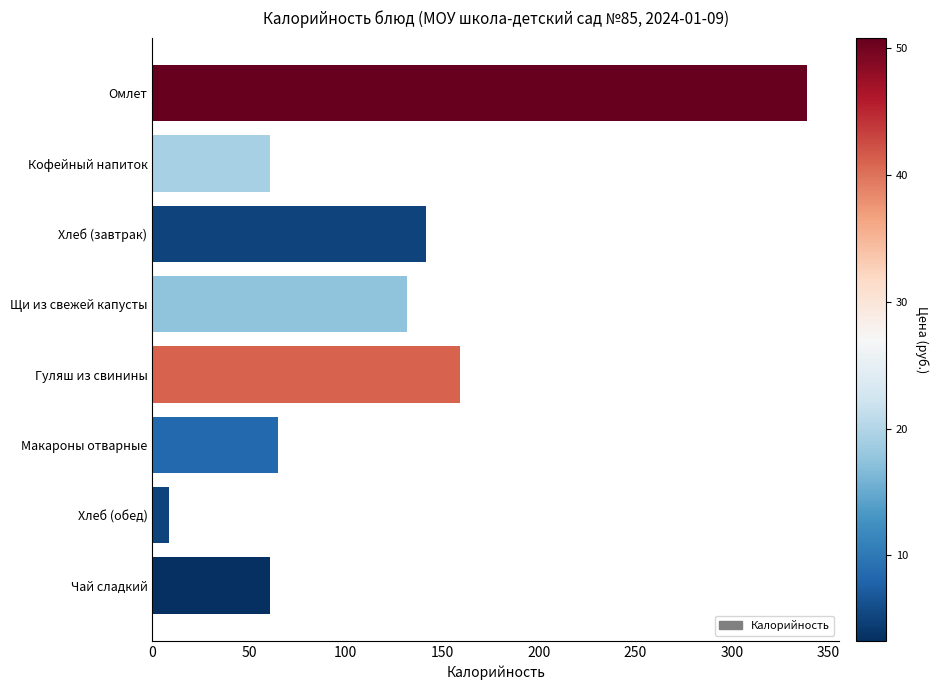

Which label corresponds to the smallest value in the chart?

Хлеб (обед)